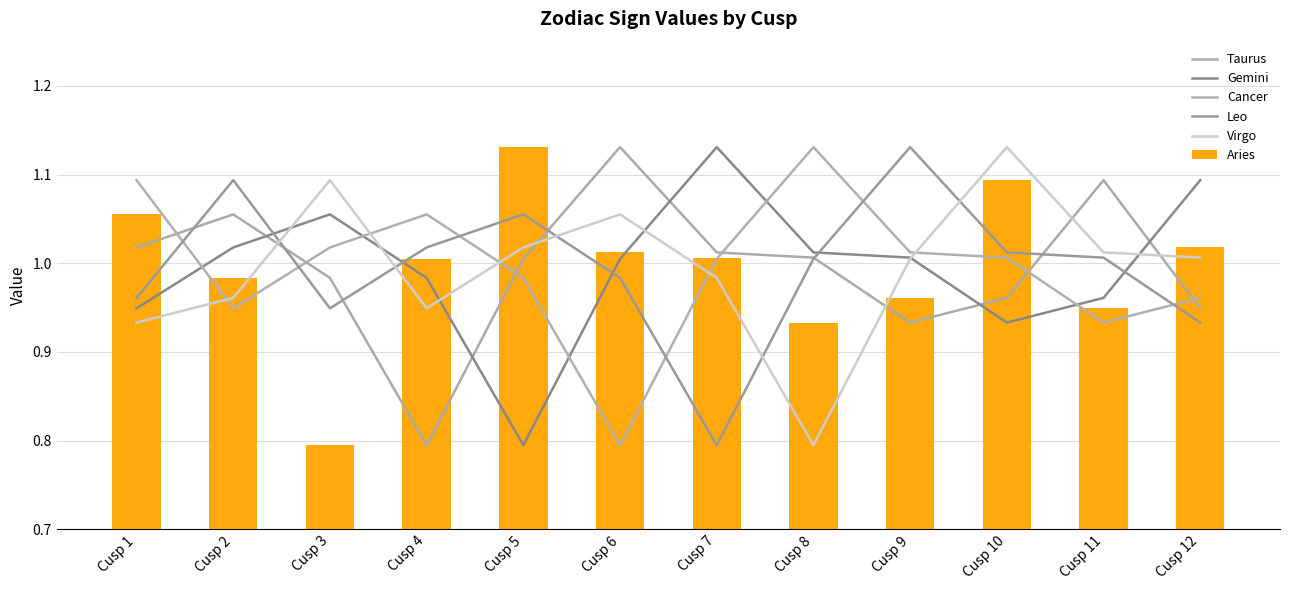

List the series in order of their peak value, highest first.

Taurus, Gemini, Cancer, Leo, Virgo, Aries